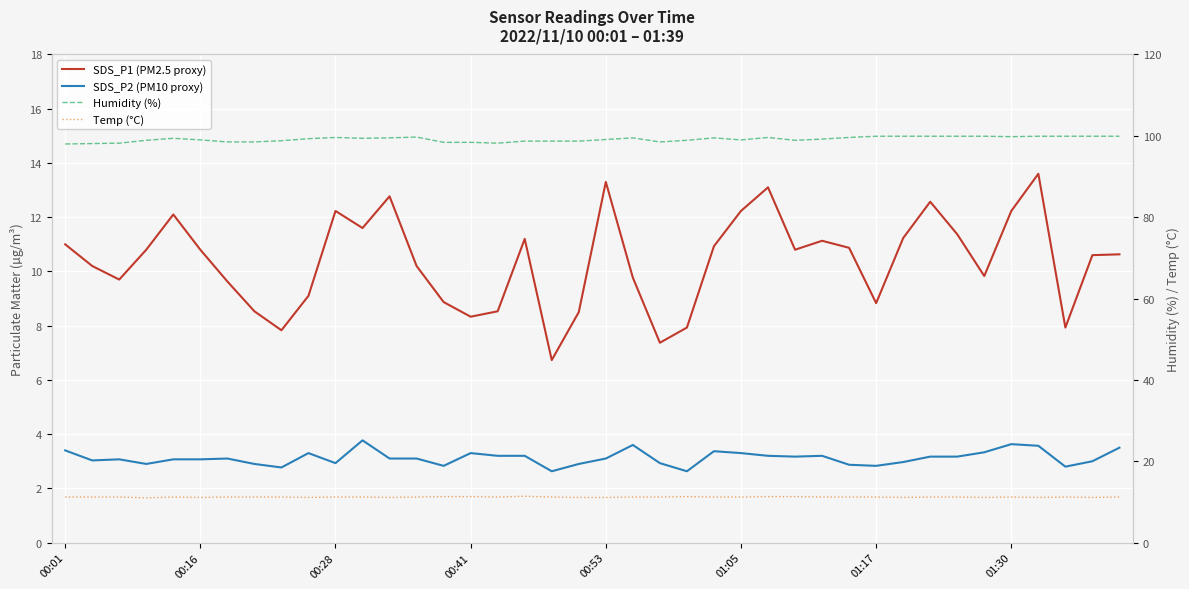

How many series are shown in this chart?

4